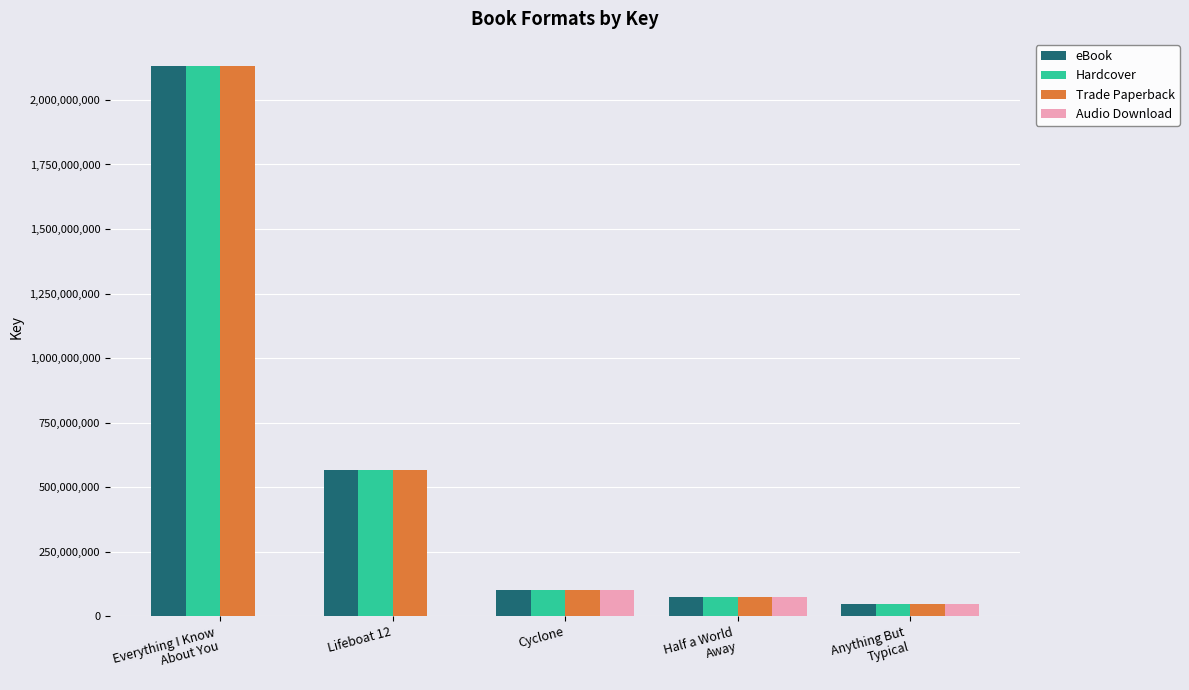

The value of Audio Download at Cyclone is 180207631. True or false?

False